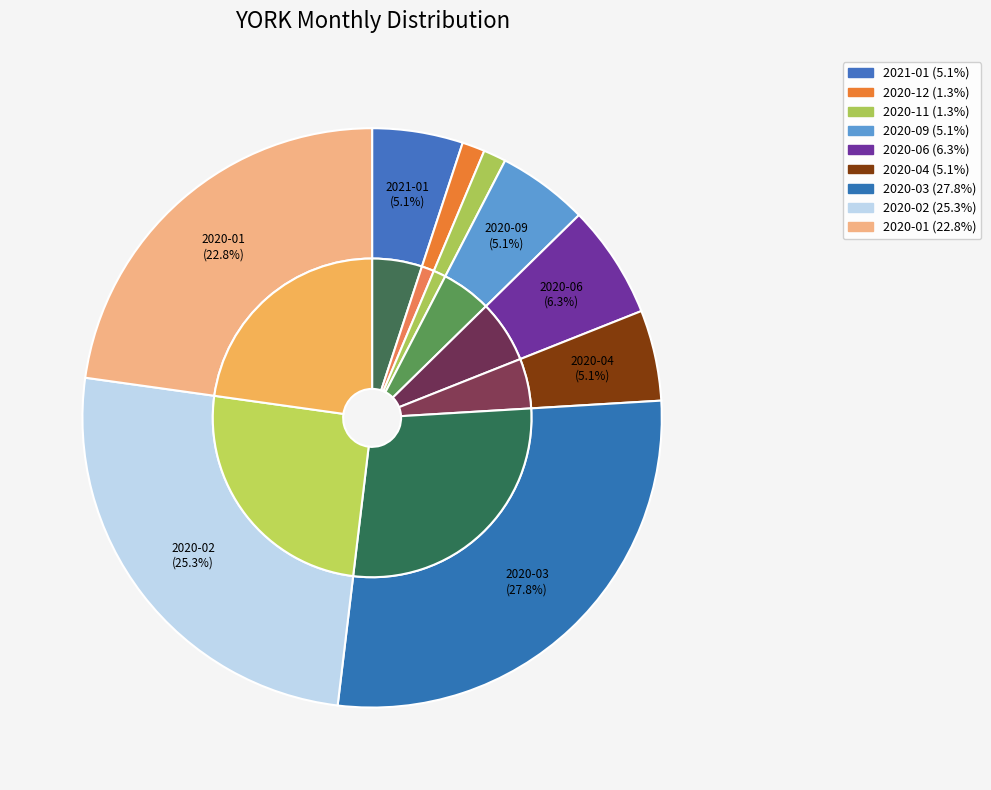

Does 2020-11 represent more than half of the total?

No